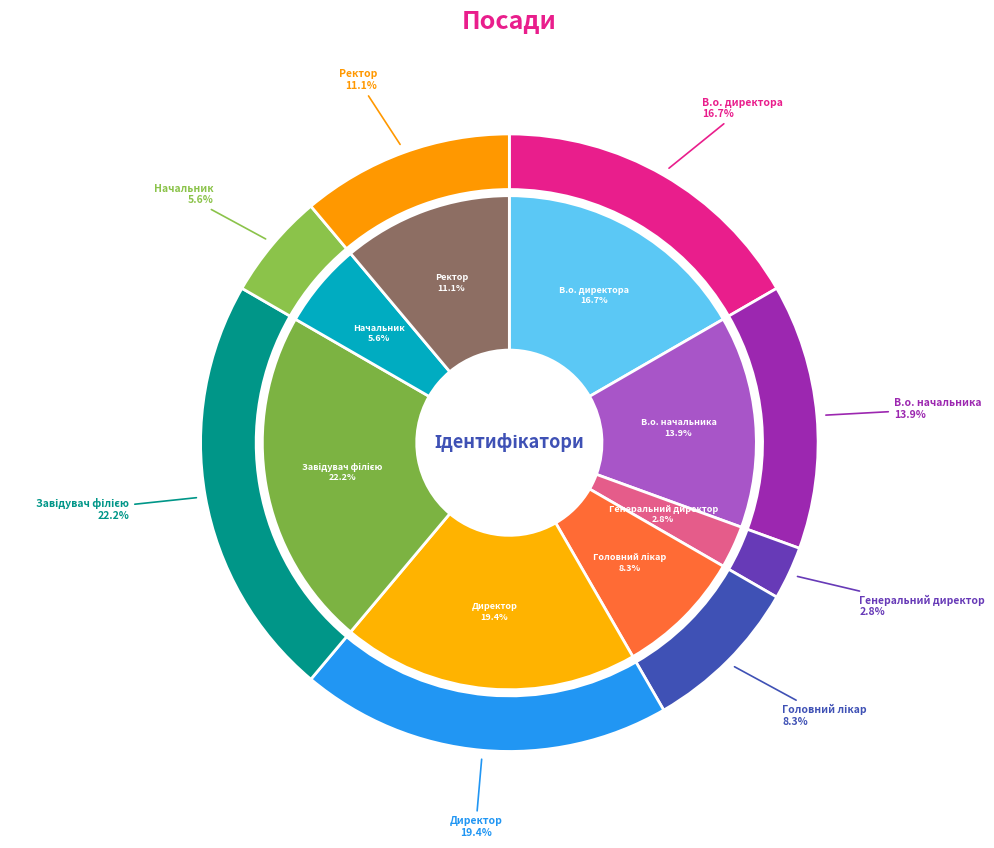

What is the smallest slice in the pie chart?

Генеральний директор